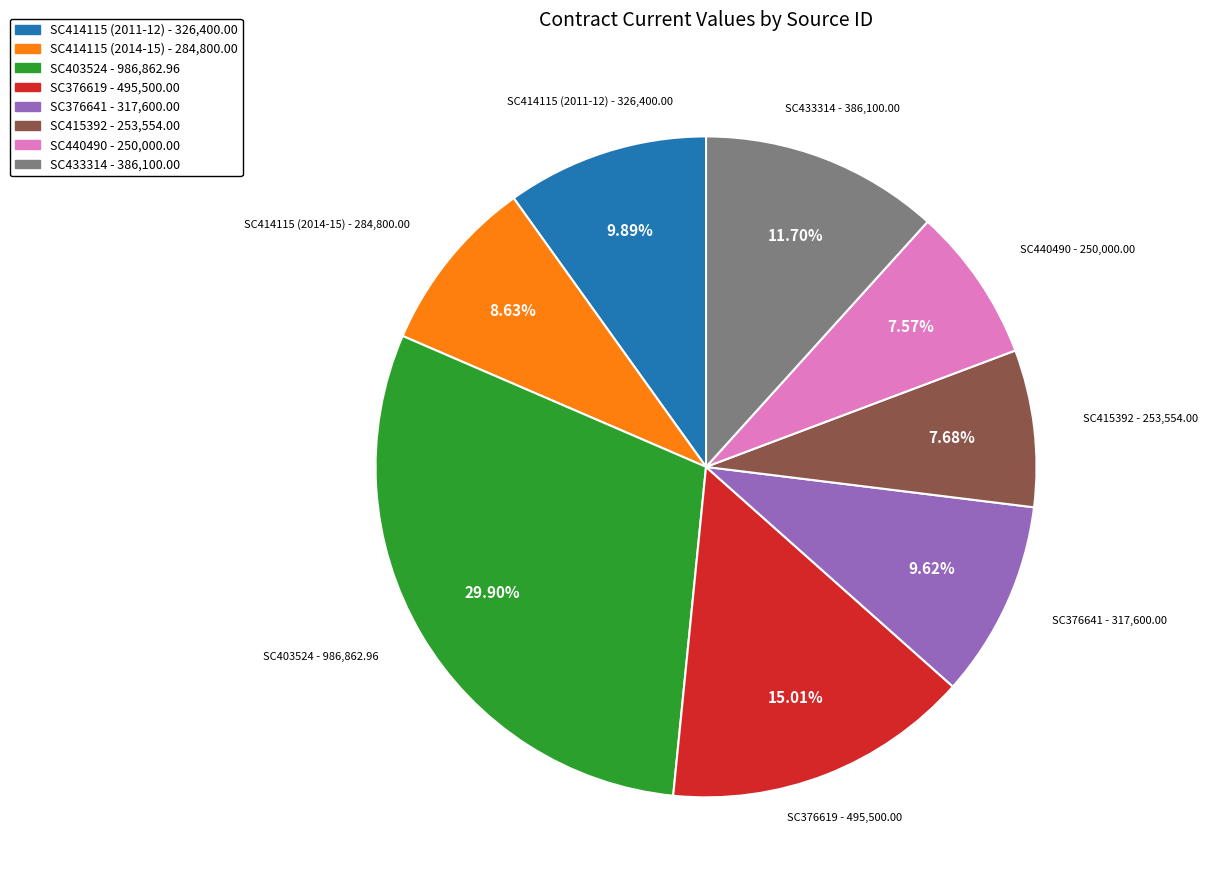

To the nearest percent, what is the difference between the SC376619 and SC440490 slice percentages?

7%